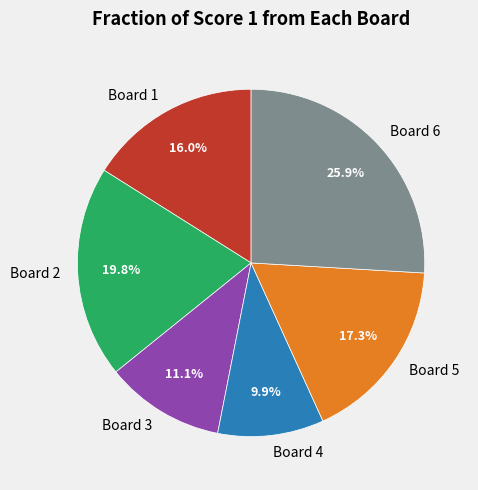

Count the number of slices in the pie.

6